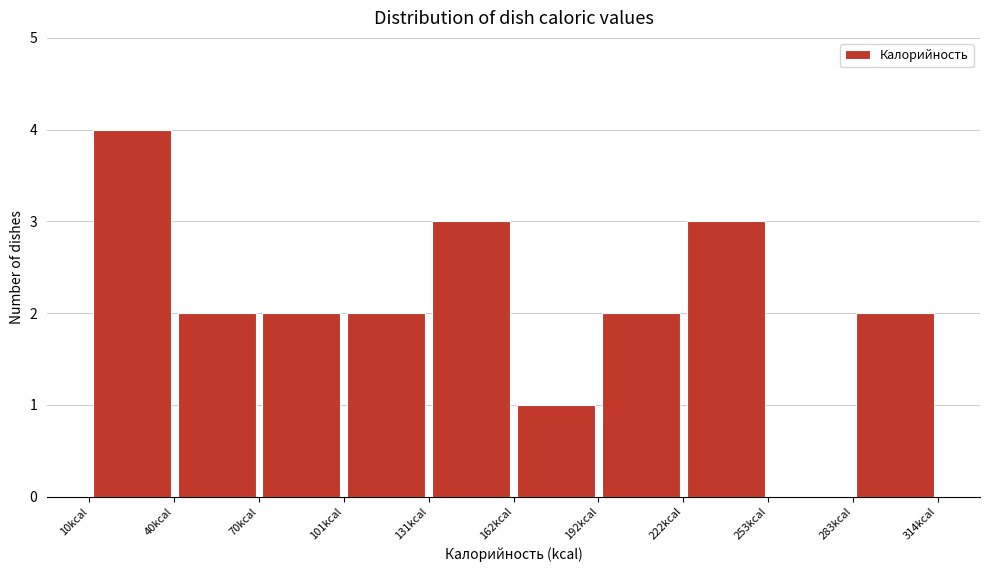

Reading left to right, transcribe this chart: for each bar, give the range it covers on the x-axis and its height. Neither the bar edges nor the heights are printed on the chart, so give them approximately, as read against the axes.

10 to 40: 4
40 to 70: 2
70 to 100: 2
100 to 130: 2
130 to 160: 3
160 to 190: 1
190 to 225: 2
225 to 255: 3
255 to 285: 0
285 to 315: 2